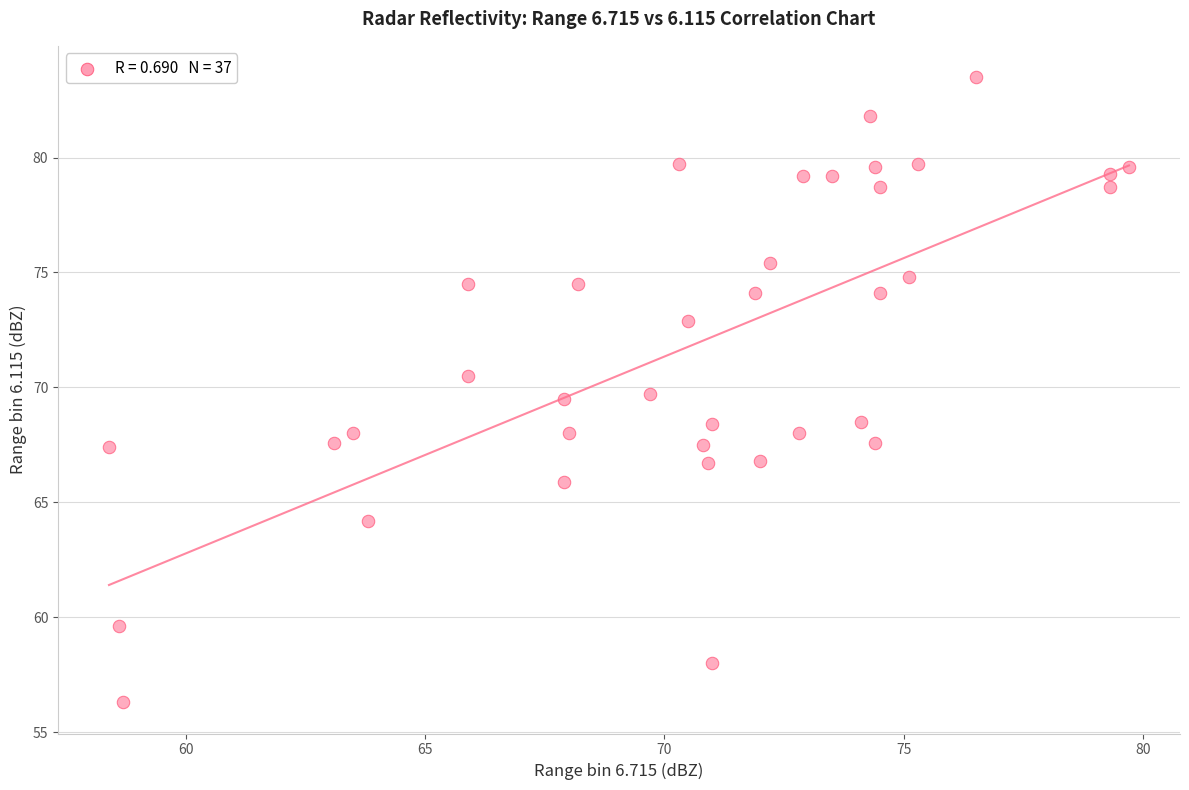

What is the range of Y values (max minus min)?

27.2